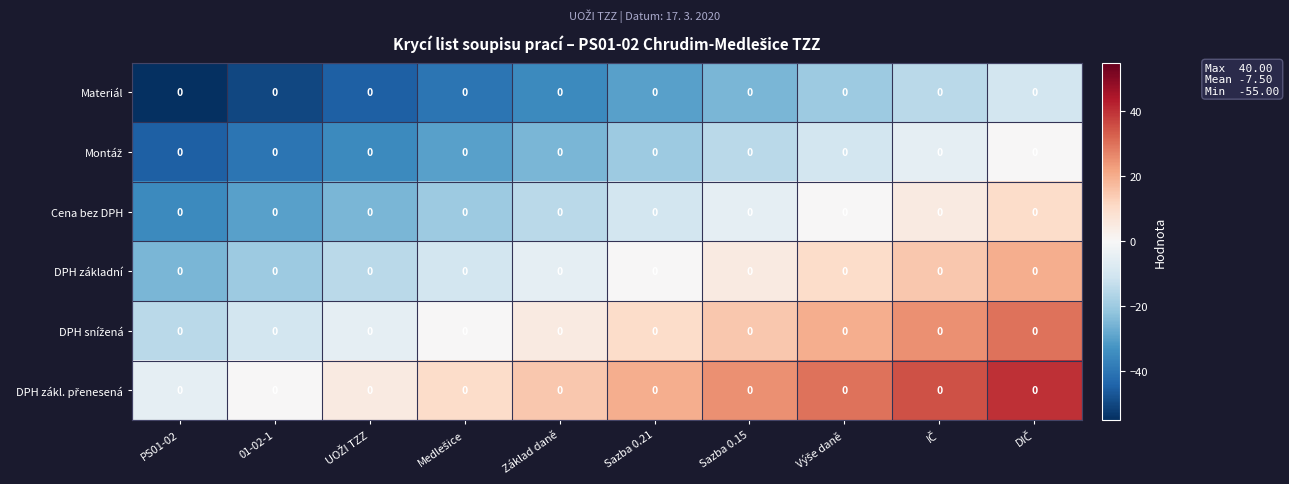

What is the minimum value shown in the chart?

-55